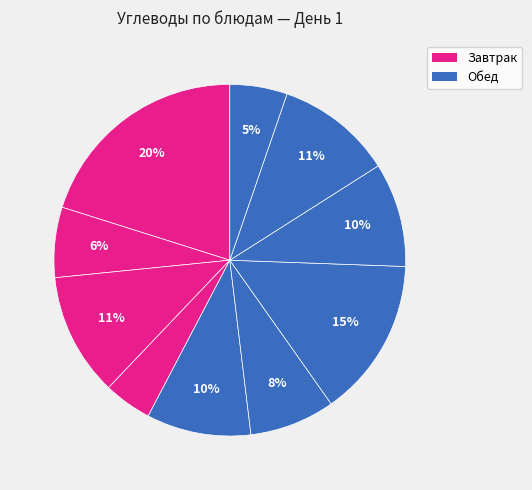

Which slice is the largest?

Каша манная (Завтрак)